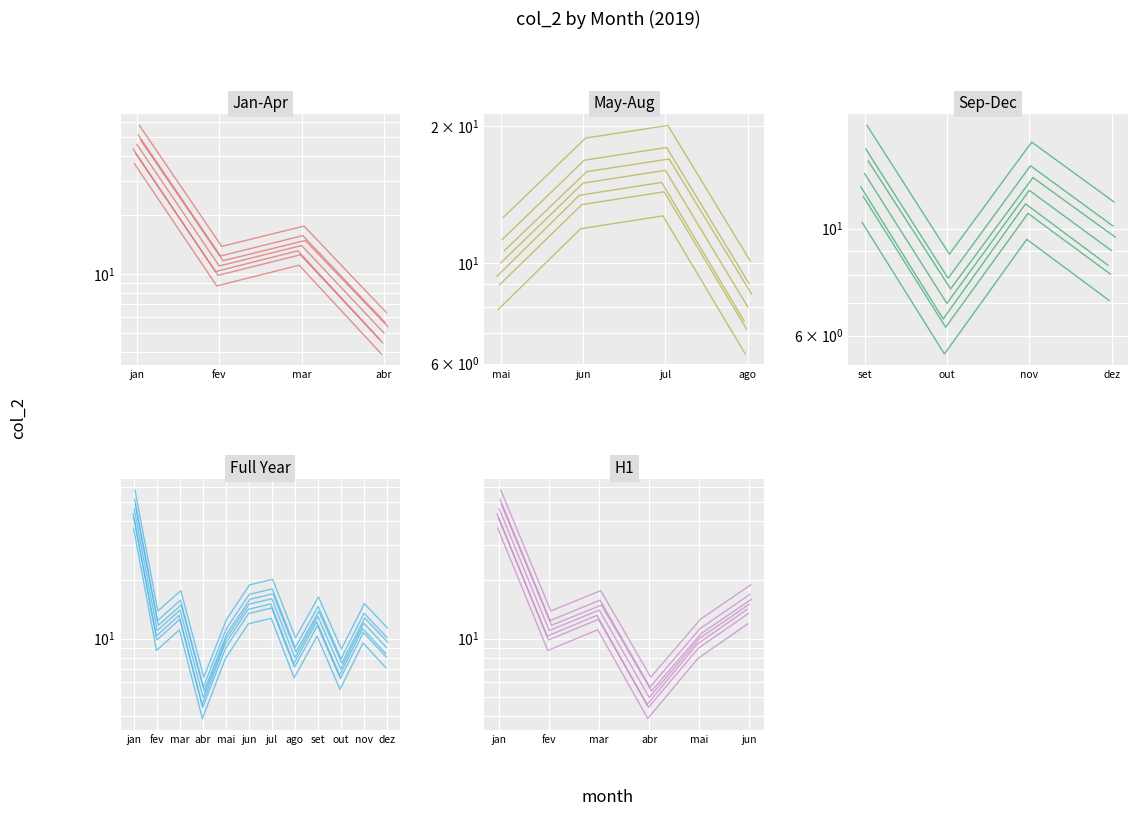

True or false: the data shows 10 at mai.

True